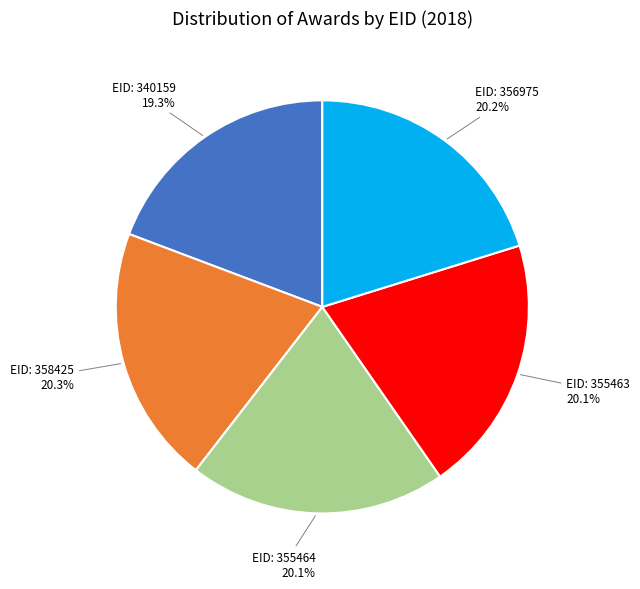

Is there a majority slice in this chart?

No